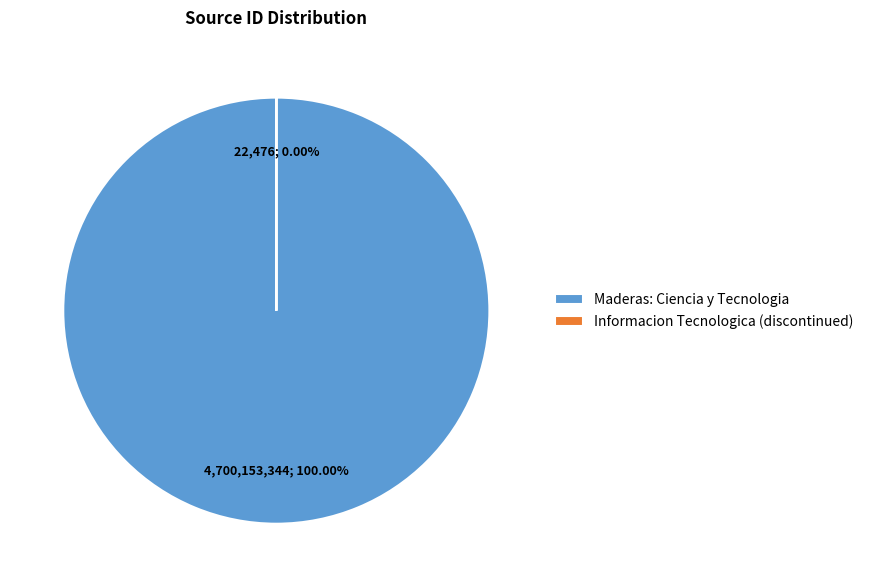

To the nearest percent, what is the combined percentage of Informacion Tecnologica (discontinued) and Maderas: Ciencia y Tecnologia?

100%